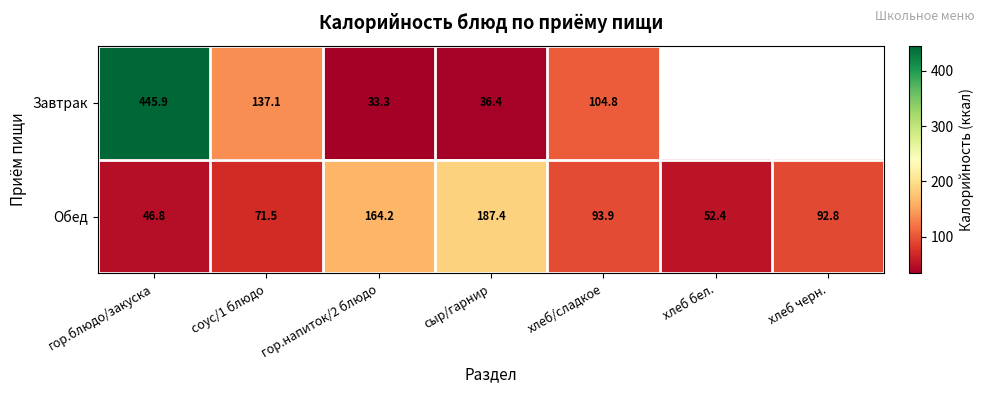

How many data points in Обед are above 92?

4